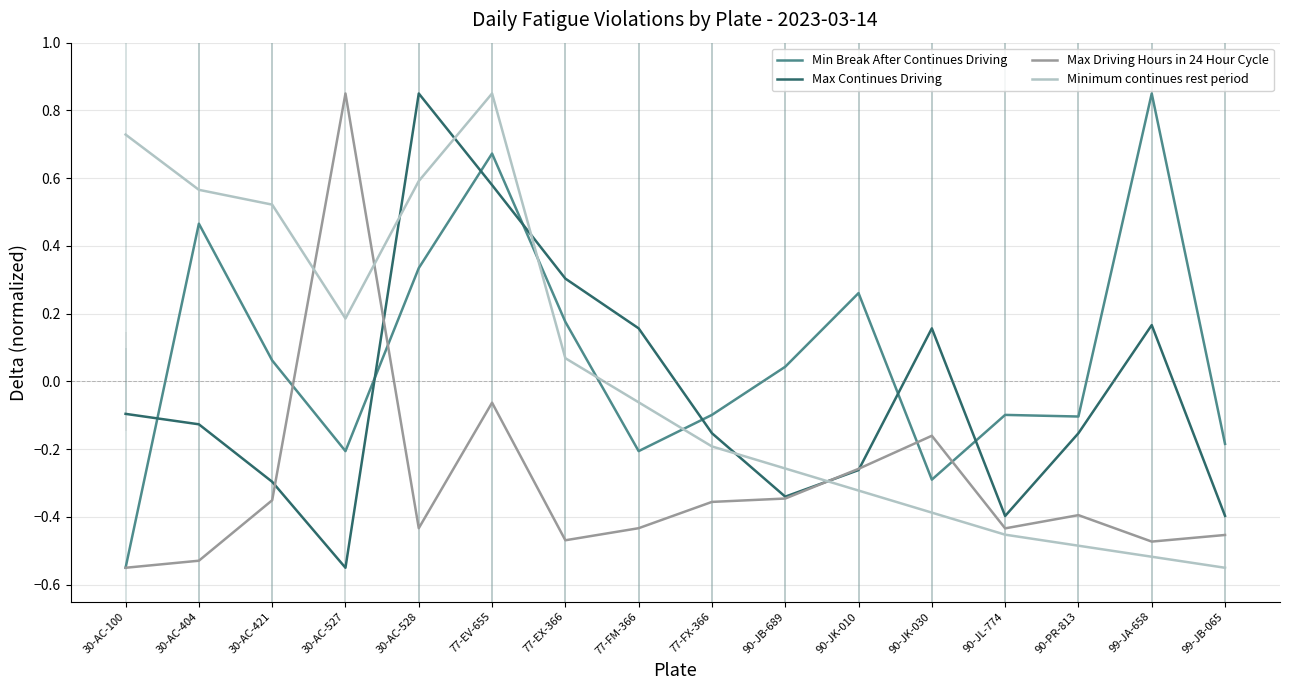

Reading left to right, list all the values displayed in this chart.

Min Break After Continues Driving: 30-AC-100=-0.6	30-AC-404=0.5	30-AC-421=0.1	30-AC-527=-0.2	30-AC-528=0.3	77-EV-655=0.7	77-EX-366=0.2	77-FM-366=-0.2	77-FX-366=-0.1	90-JB-689=0.0	90-JK-010=0.3	90-JK-030=-0.3	90-JL-774=-0.1	90-PR-813=-0.1	99-JA-658=0.8	99-JB-065=-0.2
Max Continues Driving: 30-AC-100=-0.1	30-AC-404=-0.1	30-AC-421=-0.3	30-AC-527=-0.6	30-AC-528=0.8	77-EV-655=0.6	77-EX-366=0.3	77-FM-366=0.2	77-FX-366=-0.2	90-JB-689=-0.3	90-JK-010=-0.3	90-JK-030=0.2	90-JL-774=-0.4	90-PR-813=-0.2	99-JA-658=0.2	99-JB-065=-0.4
Max Driving Hours in 24 Hour Cycle: 30-AC-100=-0.6	30-AC-404=-0.5	30-AC-421=-0.4	30-AC-527=0.8	30-AC-528=-0.4	77-EV-655=-0.1	77-EX-366=-0.5	77-FM-366=-0.4	77-FX-366=-0.4	90-JB-689=-0.3	90-JK-010=-0.3	90-JK-030=-0.2	90-JL-774=-0.4	90-PR-813=-0.4	99-JA-658=-0.5	99-JB-065=-0.5
Minimum continues rest period: 30-AC-100=0.7	30-AC-404=0.6	30-AC-421=0.5	30-AC-527=0.2	30-AC-528=0.6	77-EV-655=0.8	77-EX-366=0.1	77-FM-366=-0.1	77-FX-366=-0.2	90-JB-689=-0.3	90-JK-010=-0.3	90-JK-030=-0.4	90-JL-774=-0.5	90-PR-813=-0.5	99-JA-658=-0.5	99-JB-065=-0.6